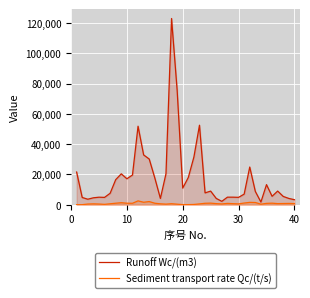

Which series has the largest total across all categories?

Runoff Wc/(m3)